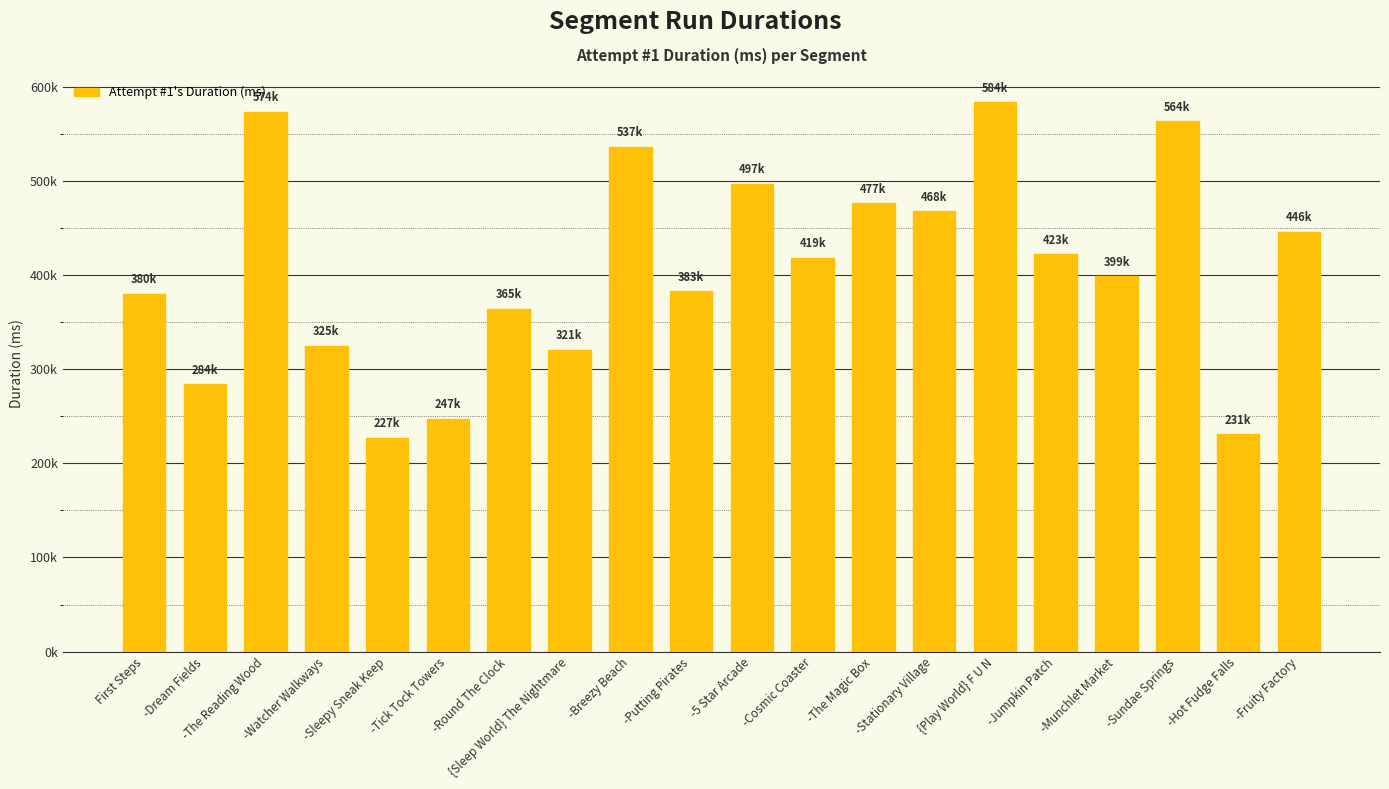

What is the greatest value displayed?

583847